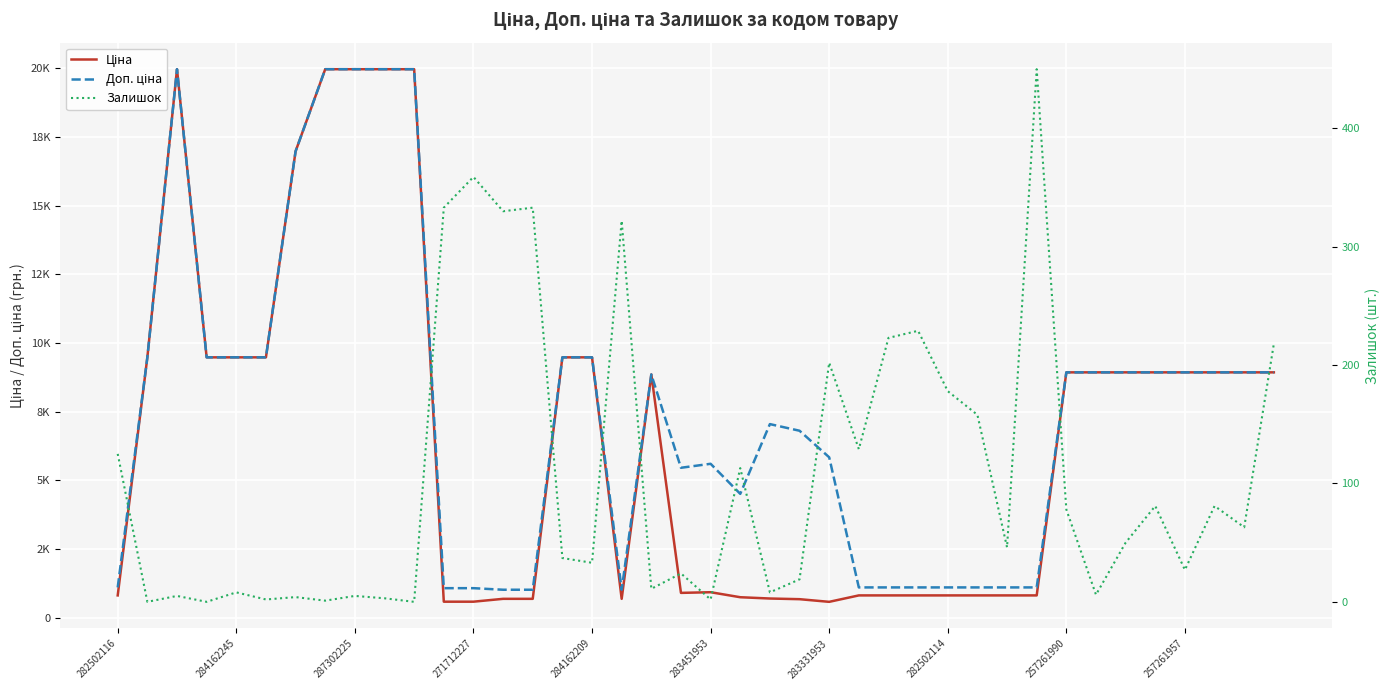

Does the chart display data point markers on the line(s)?

No